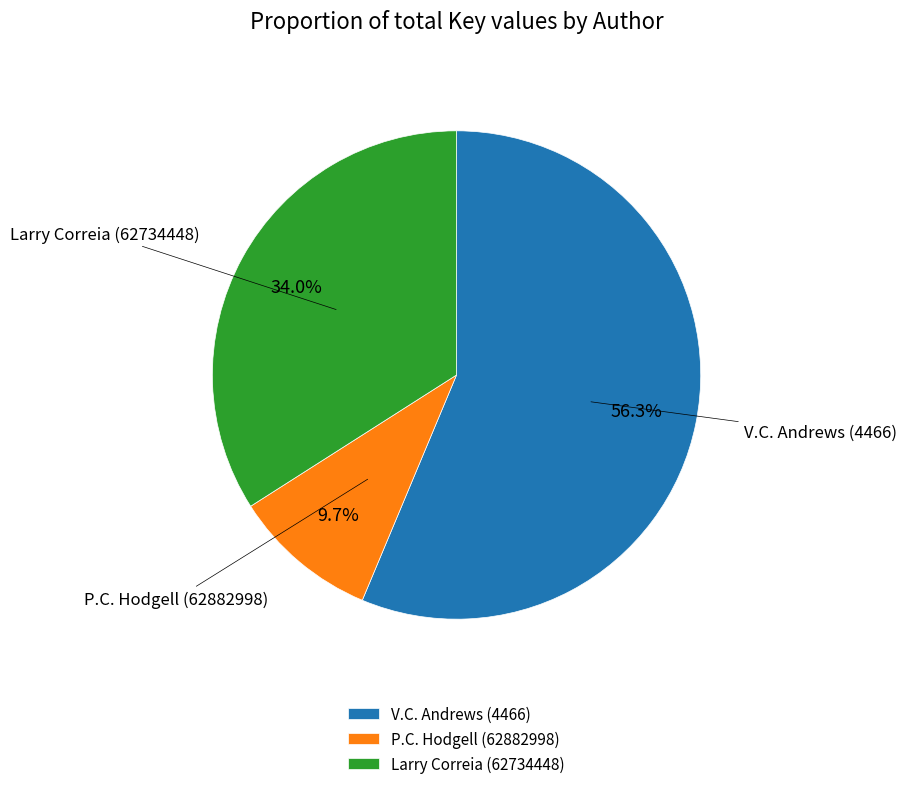

Between Larry Correia (62734448) and P.C. Hodgell (62882998), which is larger?

Larry Correia (62734448)